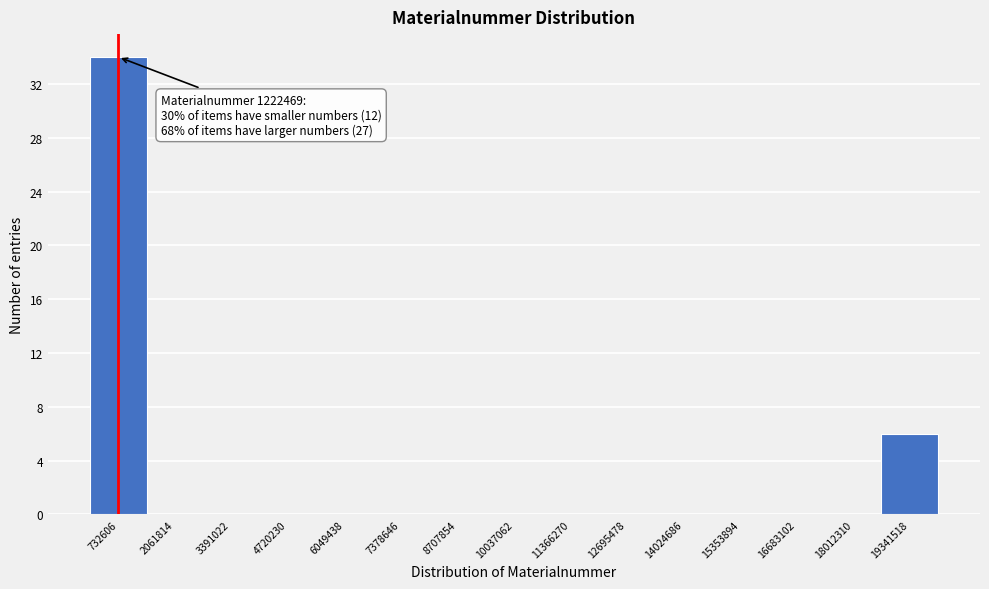

Which range on the x-axis has the tallest bar?

0 to 1400000